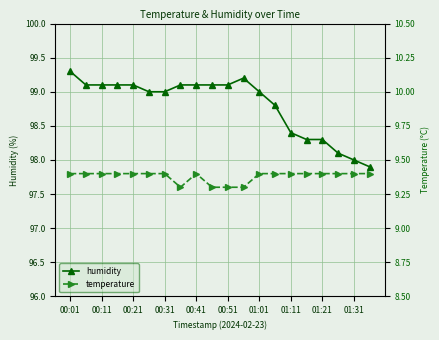

True or false: temperature and humidity intersect in this chart.

False